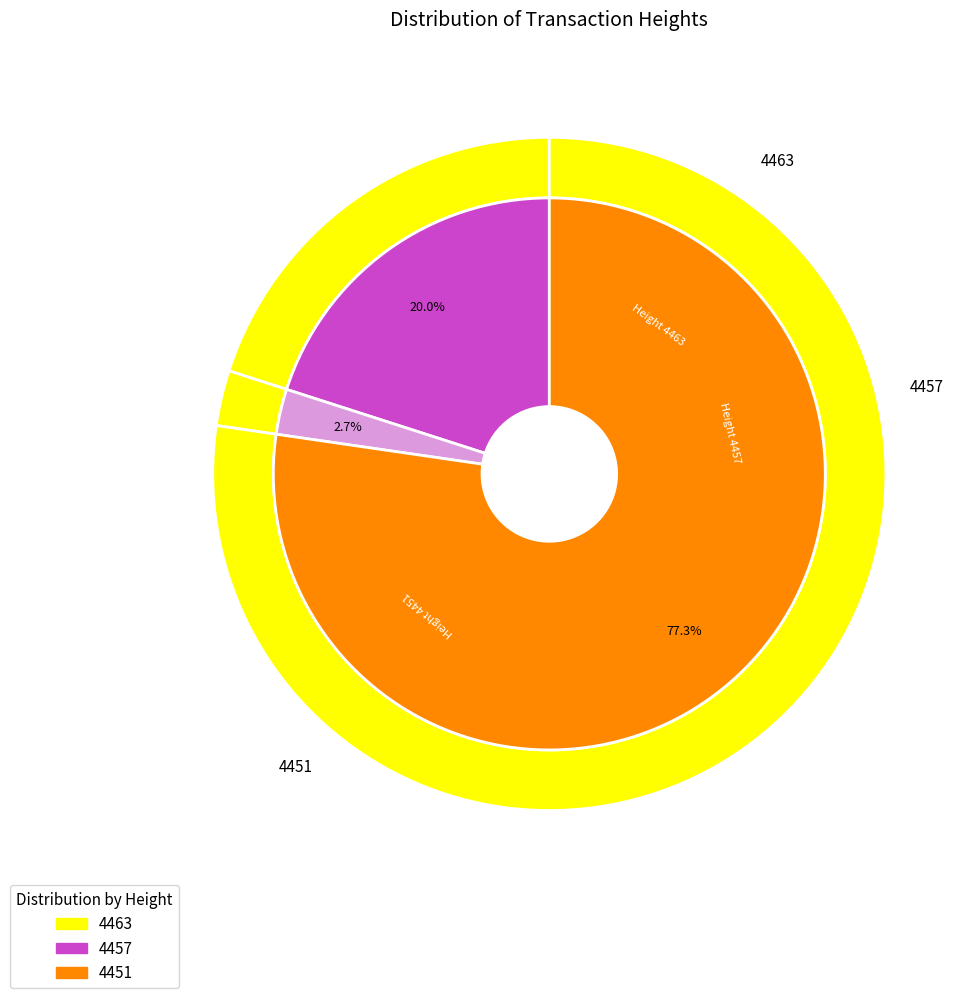

To the nearest percent, what is the average slice percentage?

33%